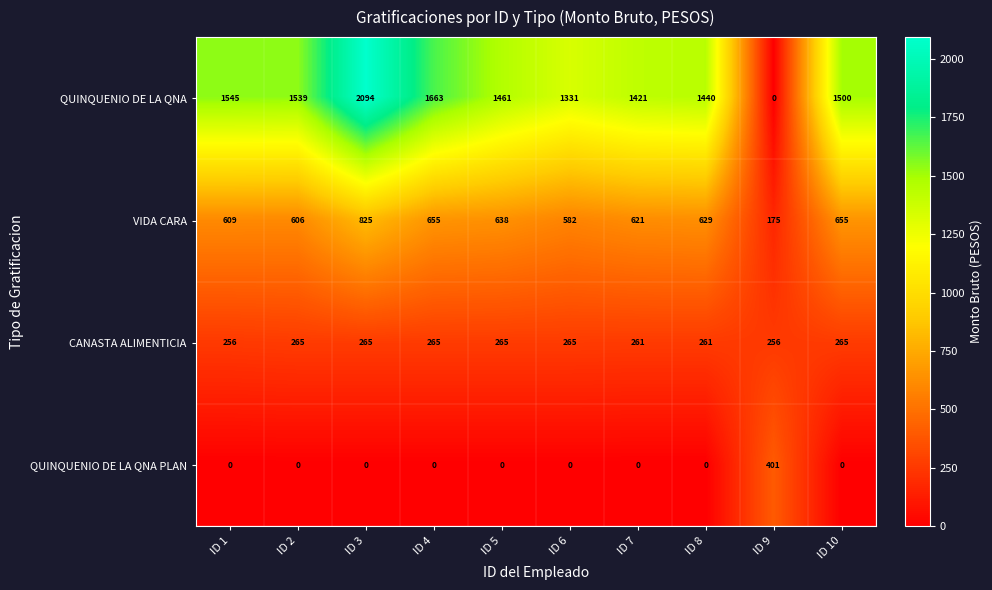

How many positive values does the QUINQUENIO DE LA QNA series have?

9